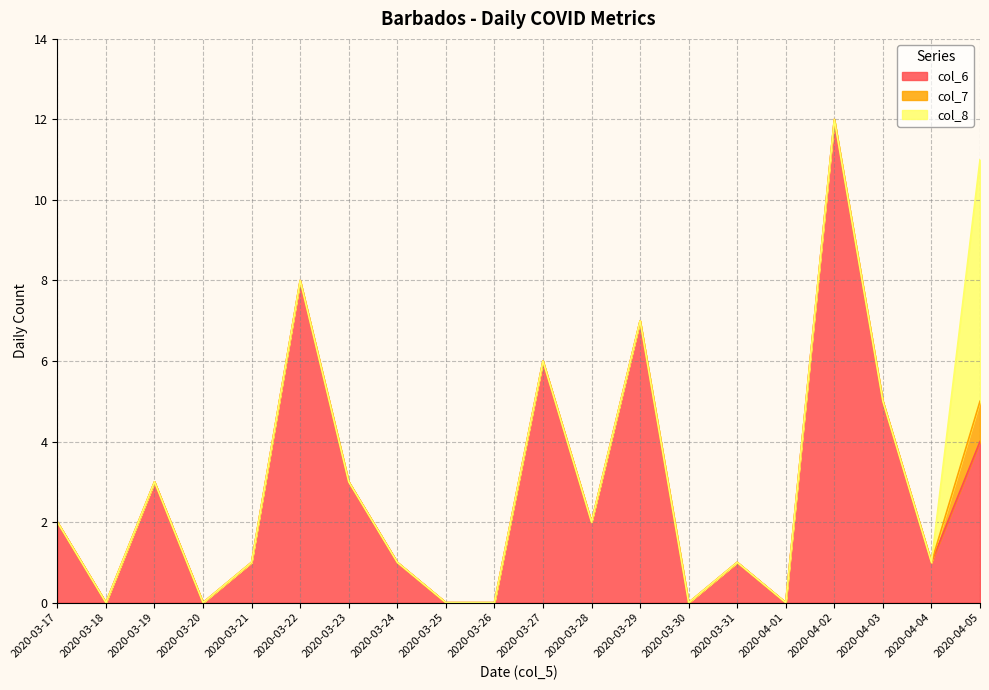

What is the label of the 7th point from the right?

2020-03-30